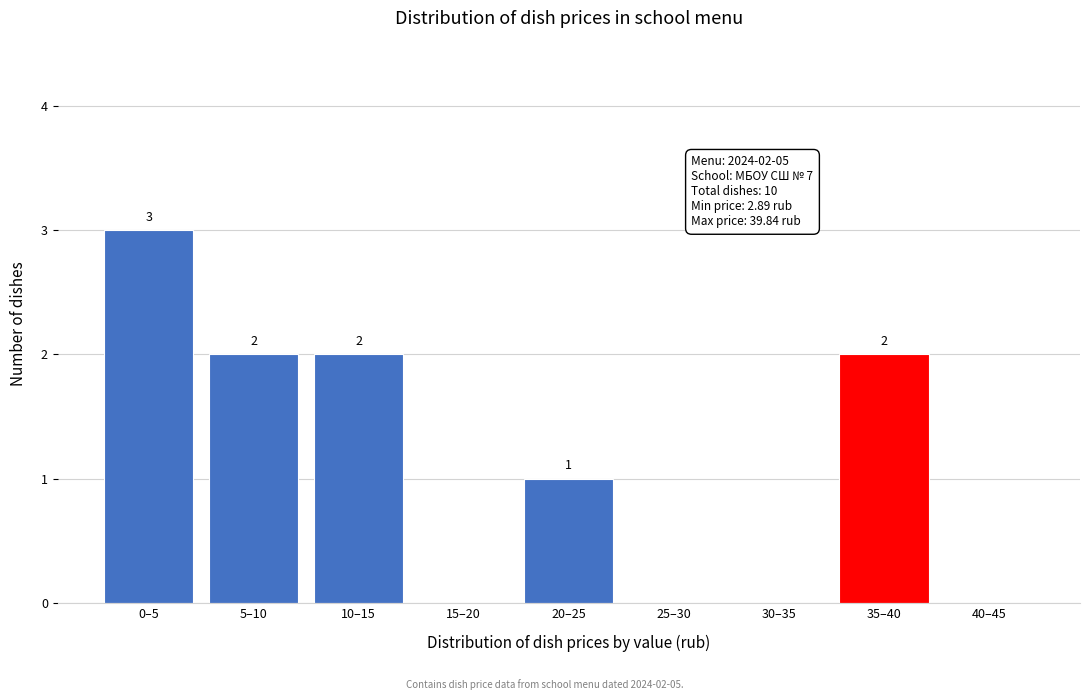

Reading left to right, transcribe all the data shown in this chart.

0–5=3	5–10=2	10–15=2	15–20=0	20–25=1	25–30=0	30–35=0	35–40=2	40–45=0